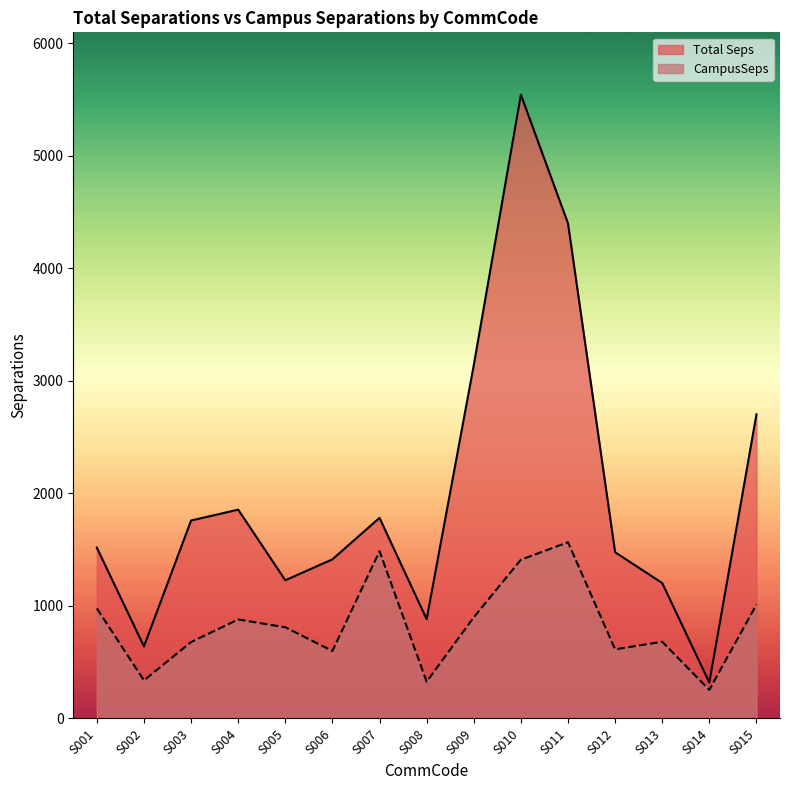

What is the sum of all CampusSeps values?

12531.4